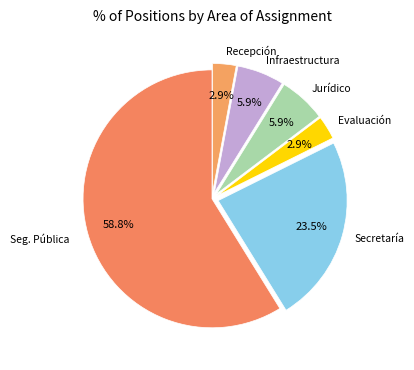

Which category has the biggest portion of the pie?

Seg. Pública